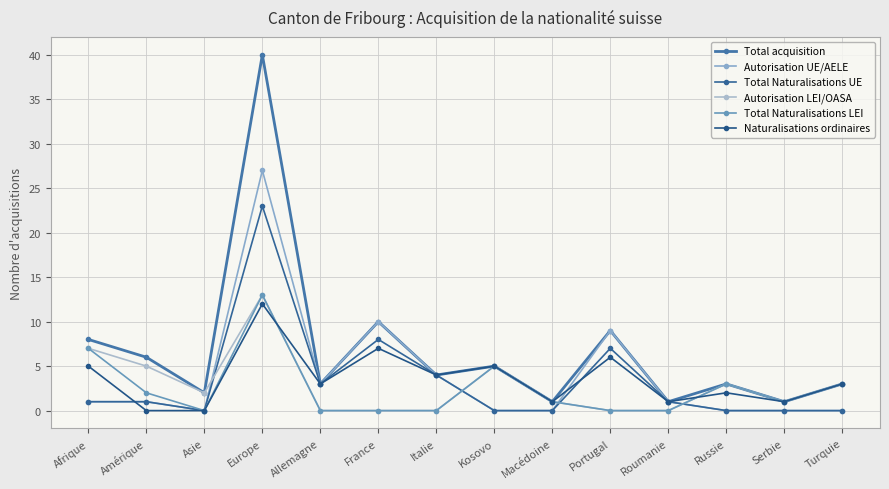

True or false: Autorisation LEI/OASA has a value of 7 at Portugal.

False